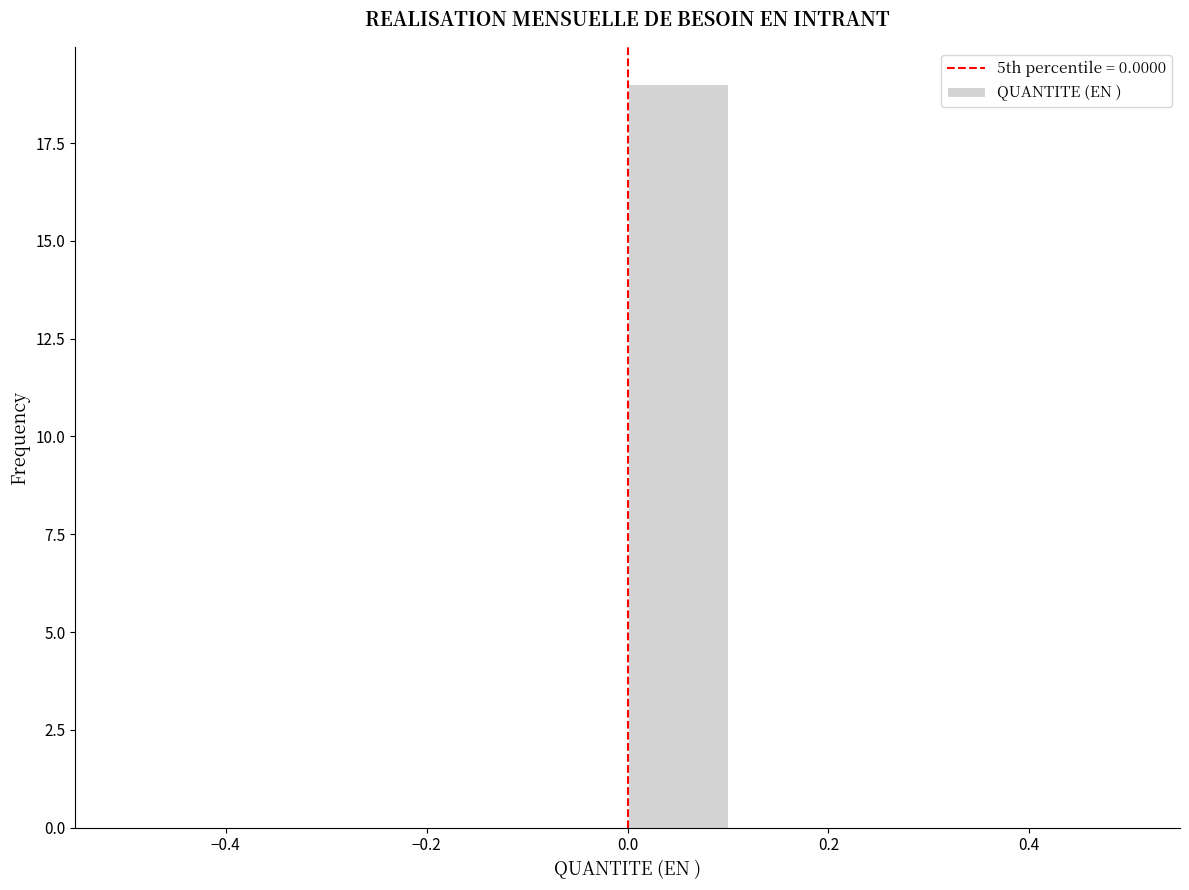

Reading left to right, transcribe this chart: for each bar, give the range it covers on the x-axis and its height. The values are not printed on the chart, so give them approximately, as read against the axis.

-0.5 to -0.4: 0
-0.4 to -0.3: 0
-0.3 to -0.2: 0
-0.2 to -0.1: 0
-0.1 to 0.0: 0
0.0 to 0.1: 19
0.1 to 0.2: 0
0.2 to 0.3: 0
0.3 to 0.4: 0
0.4 to 0.5: 0